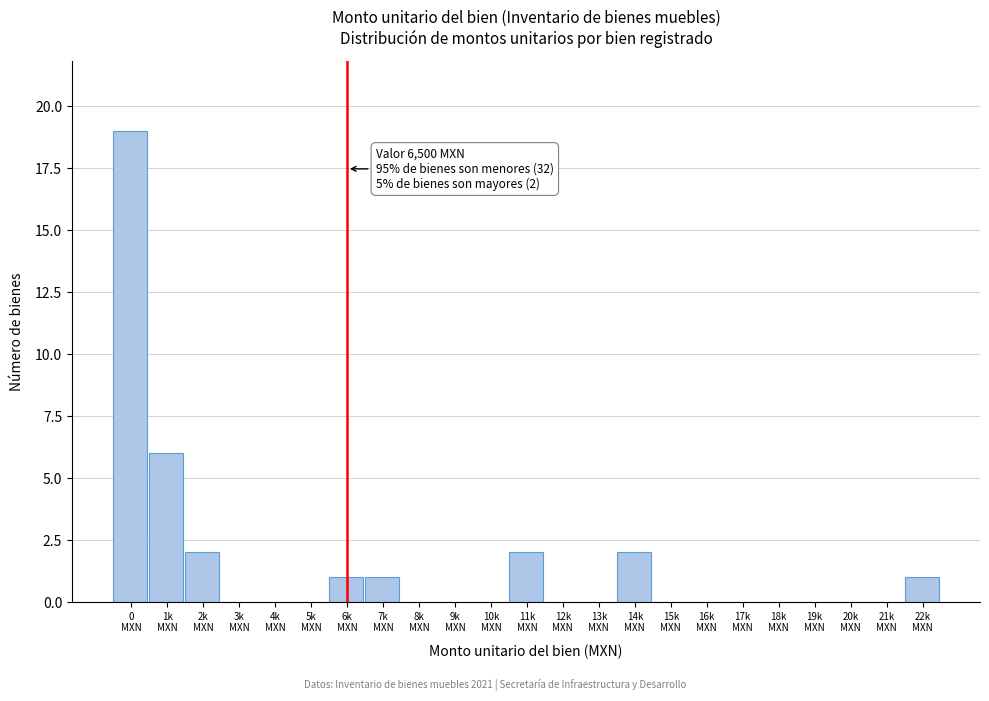

What is the sum of all values?

34